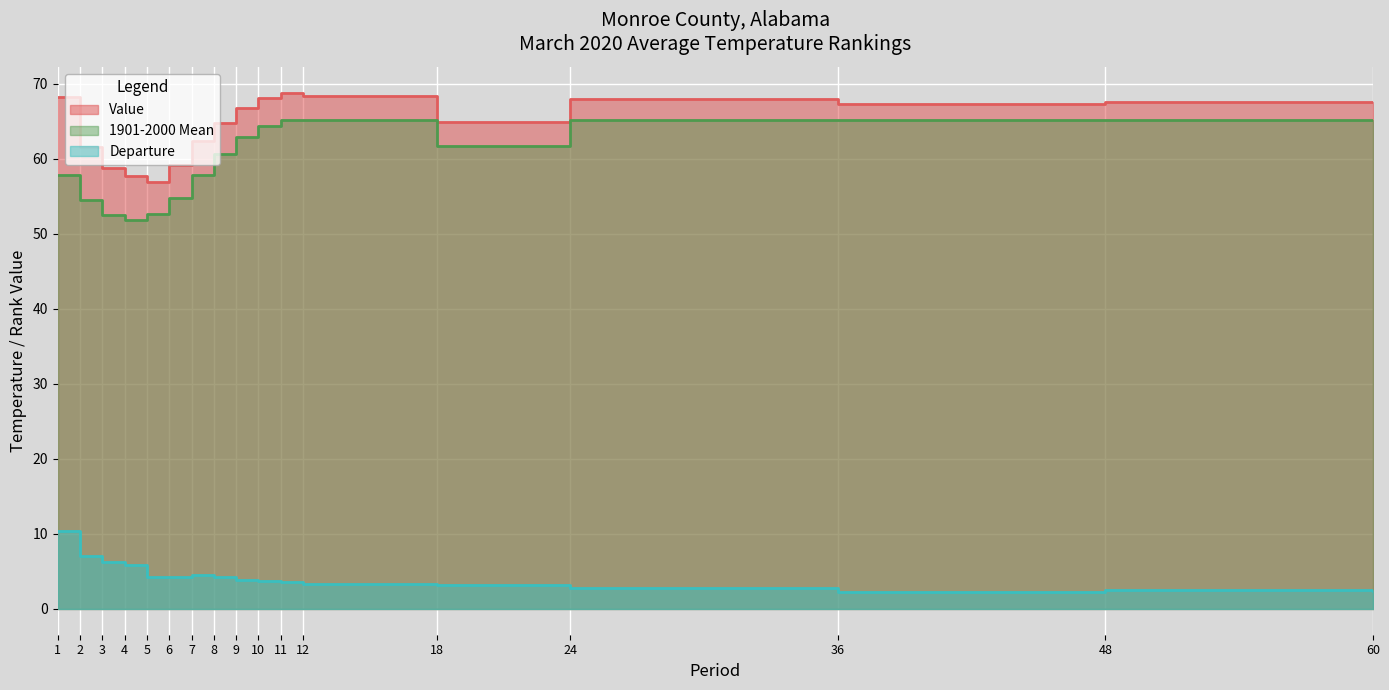

What is the minimum value for Value?

56.9